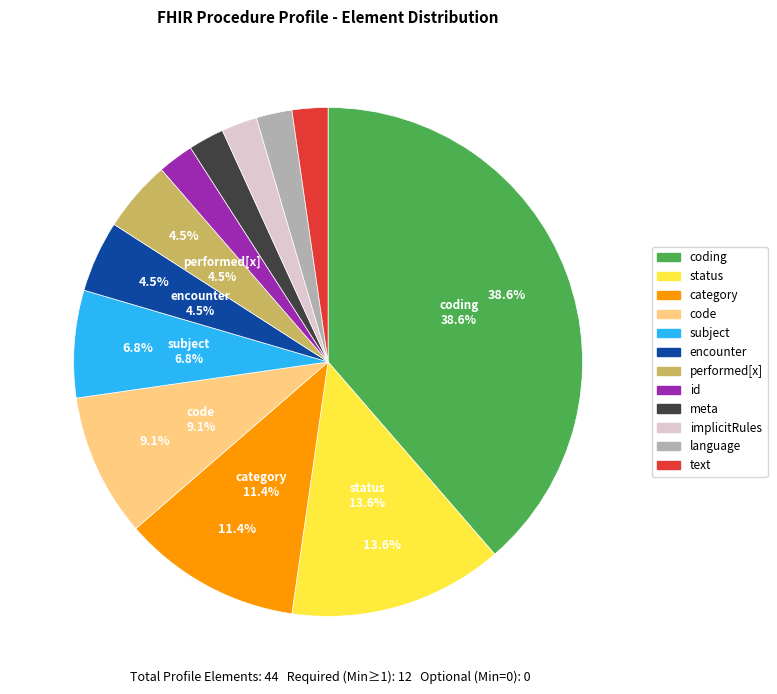

How many segments does this pie chart have?

12